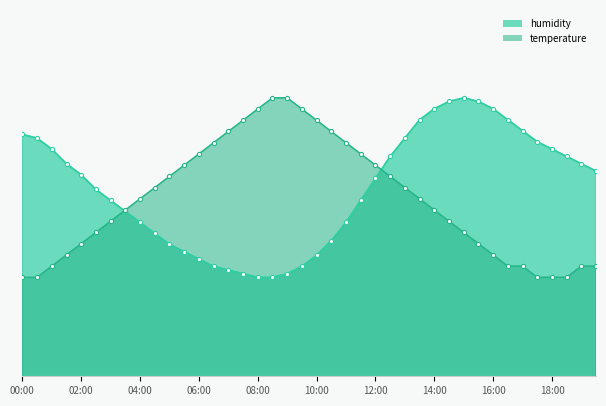

Does the chart have visible grid lines?

No